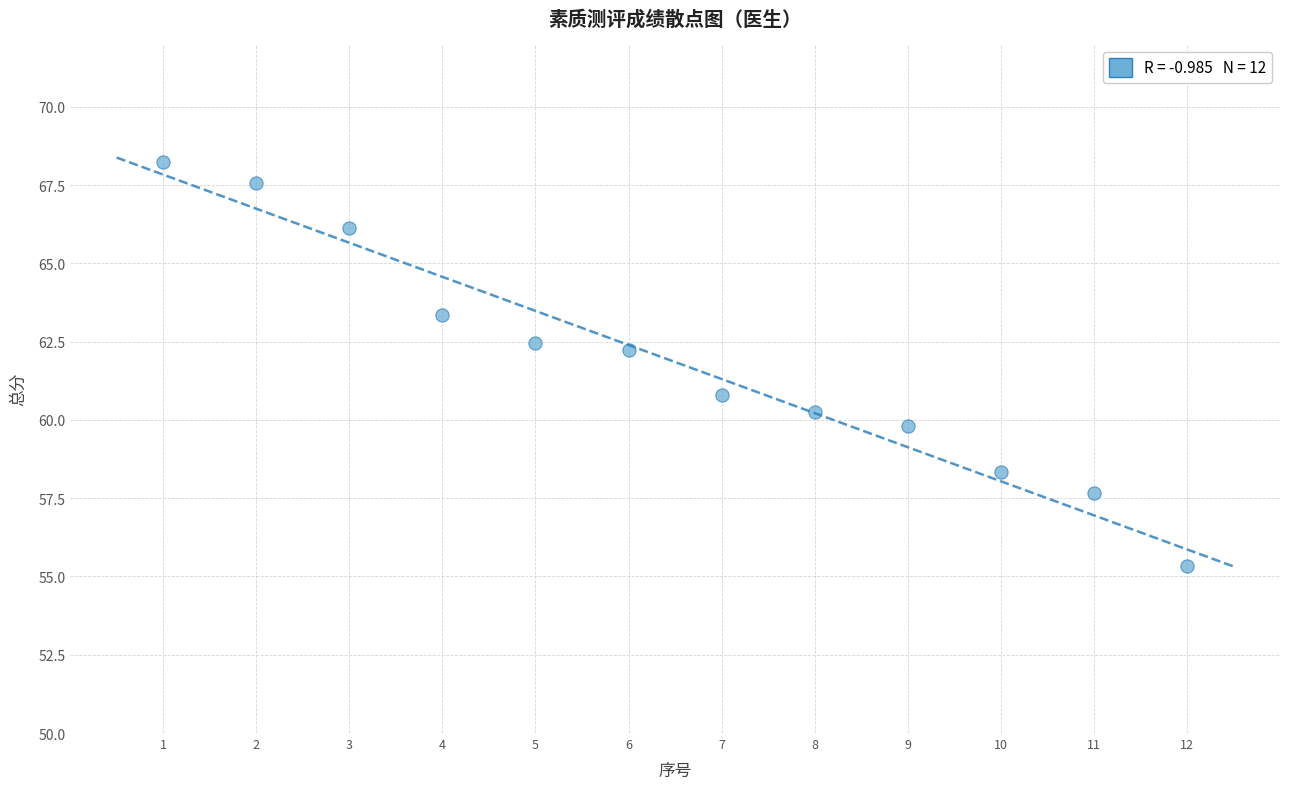

What is the range of X values (max minus min)?

11.0